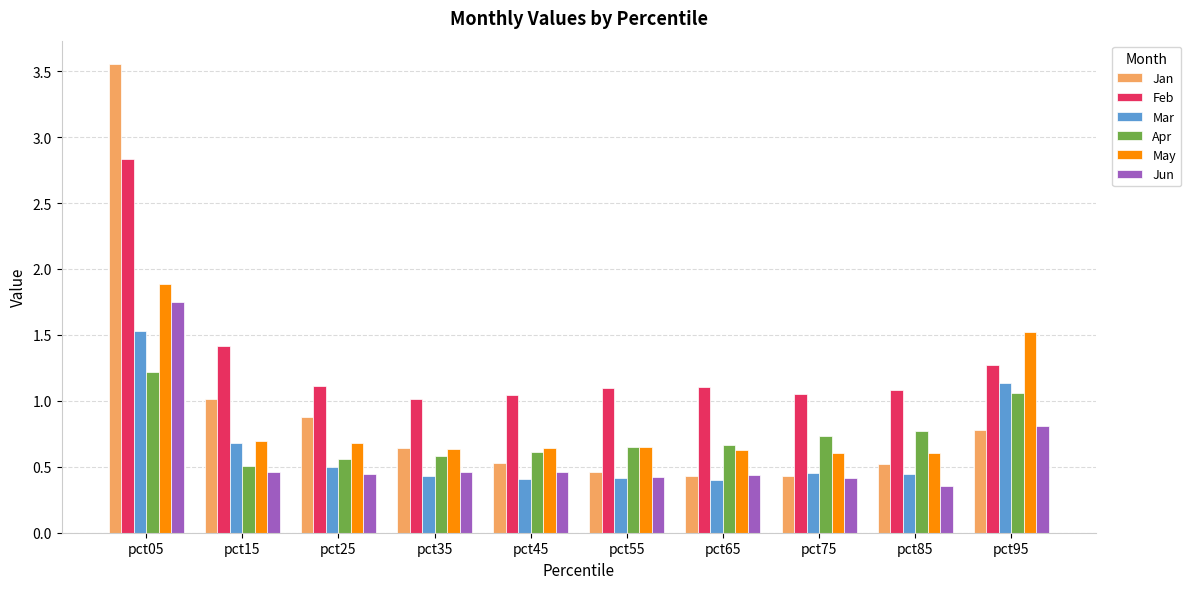

The value of May at pct15 is 0.7. True or false?

True